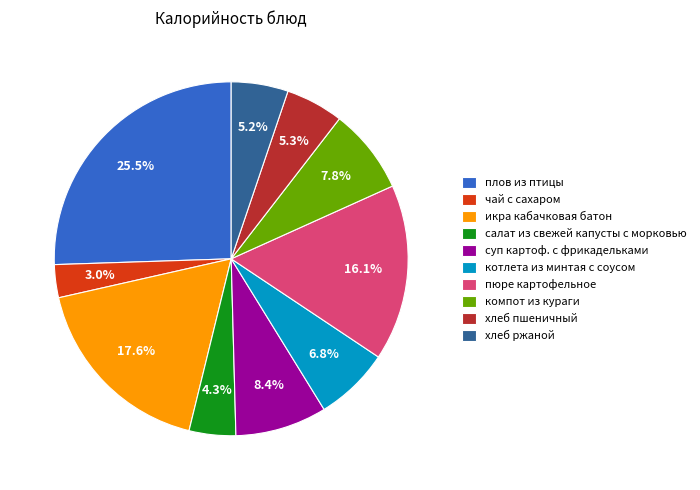

To the nearest percent, what portion does хлеб ржаной represent?

5%